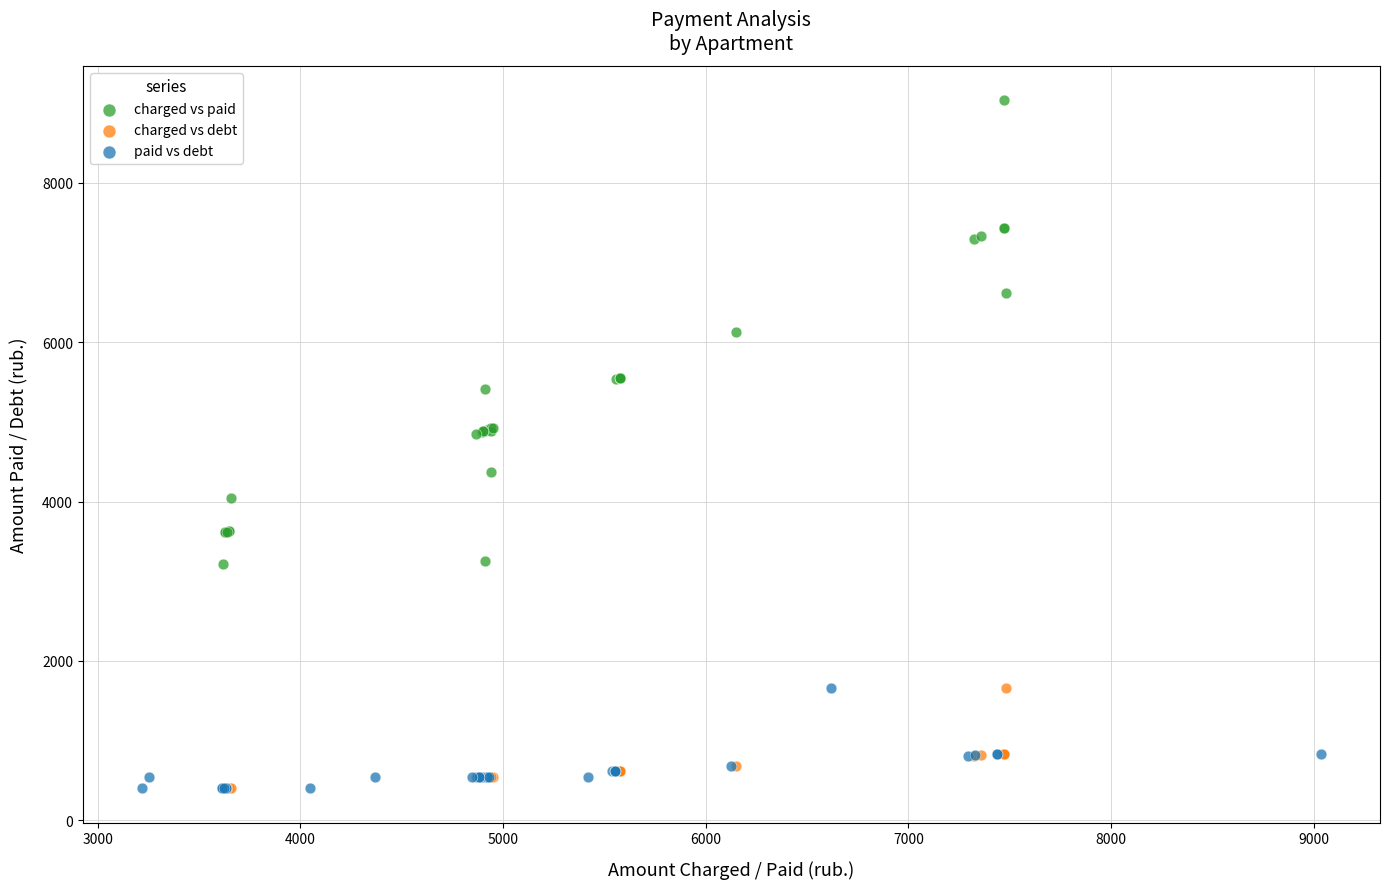

Which series reaches the maximum Y coordinate?

charged vs paid